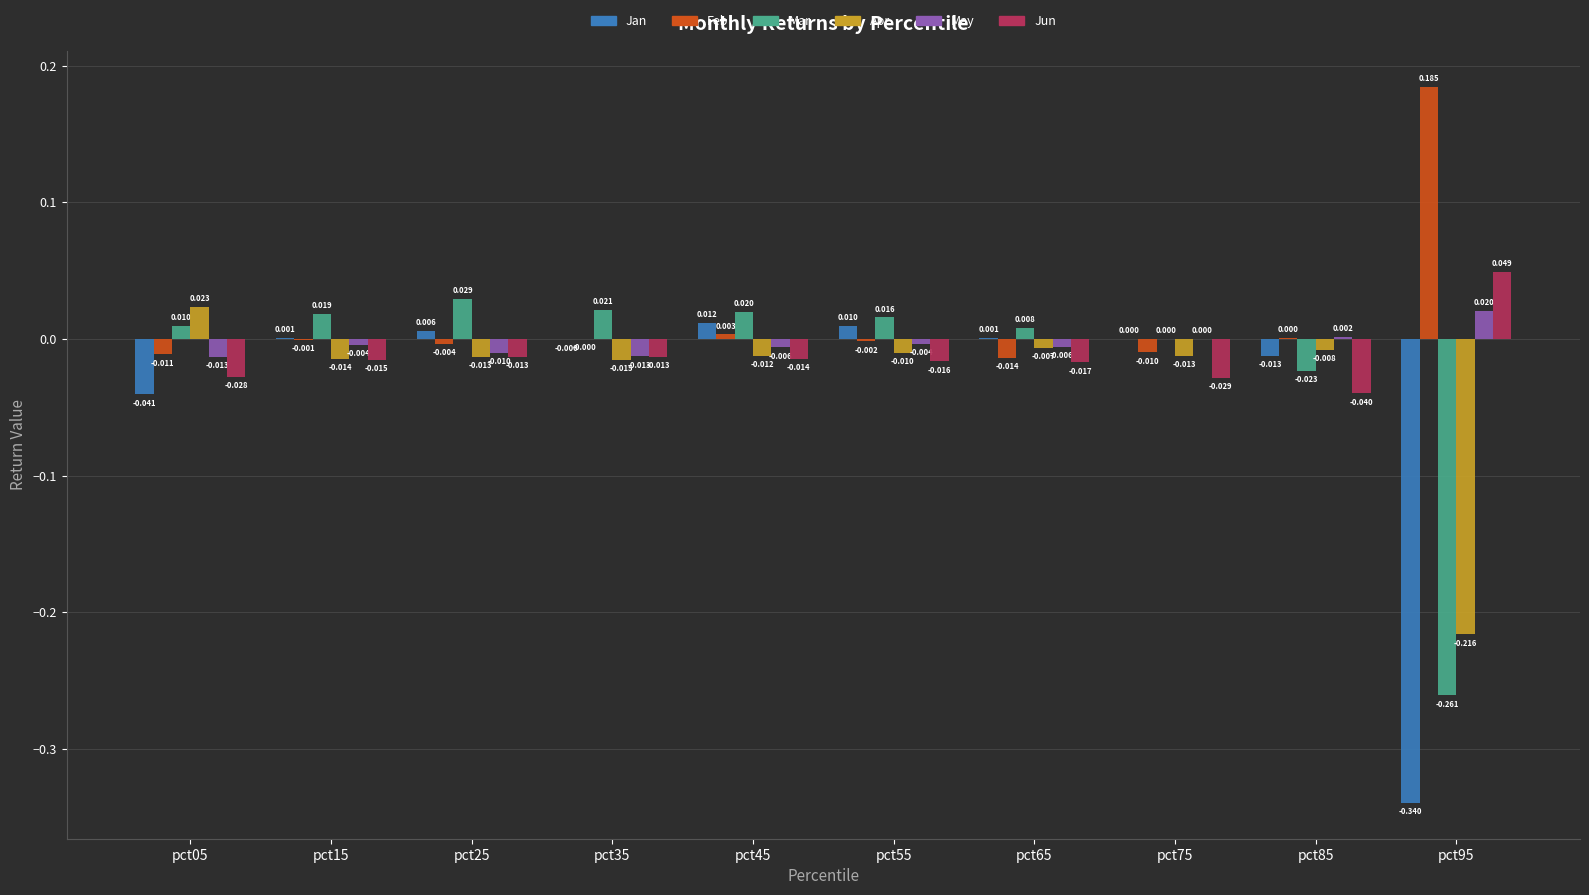

What is the total value across all series at pct05?

-0.1